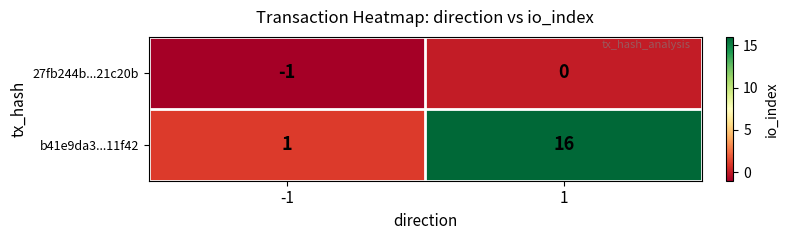

What is the highest value of the b41e9da3...11f42 series?

16